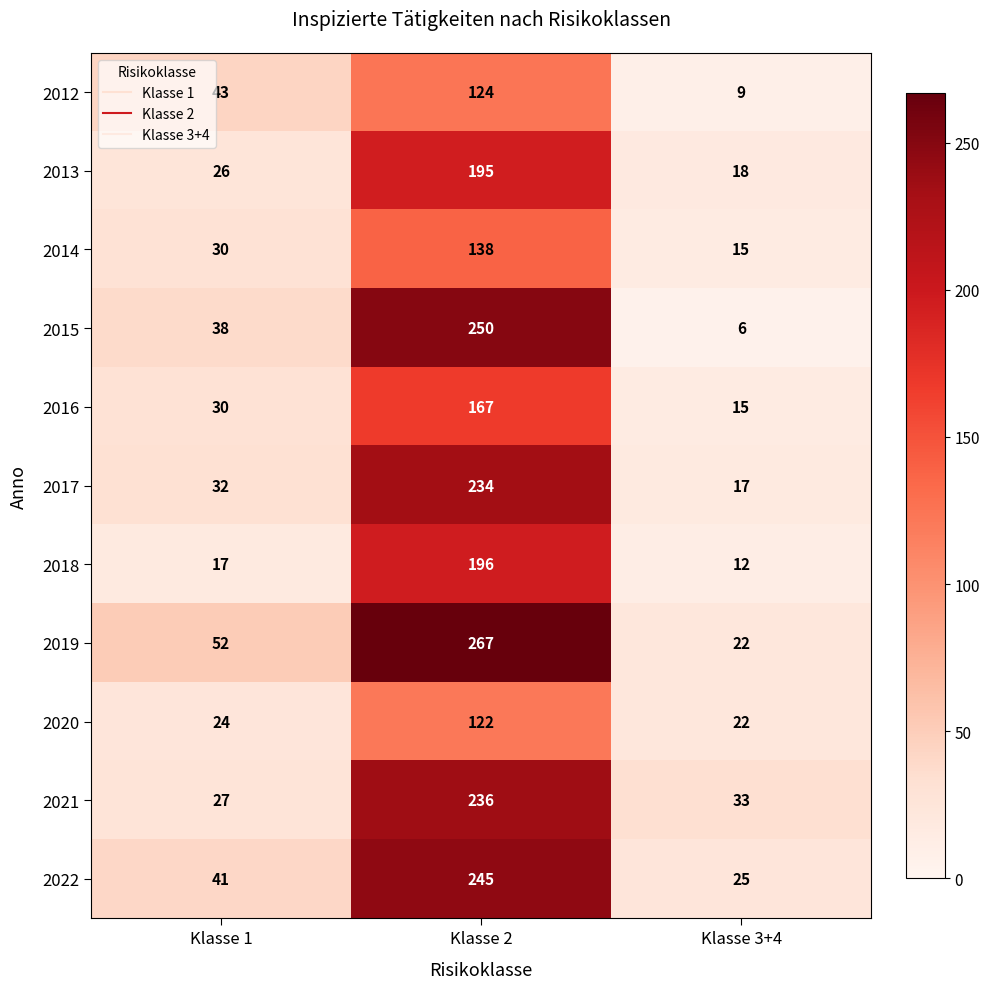

What is the difference between the maximum and second lowest values in the 2013 series?

169